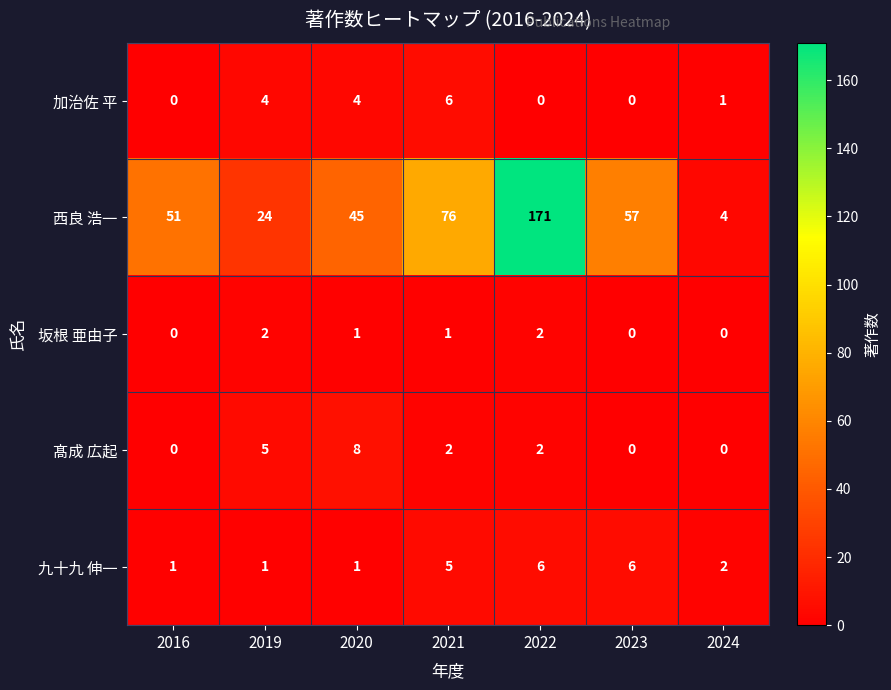

Which series has the largest total across all categories?

西良 浩一